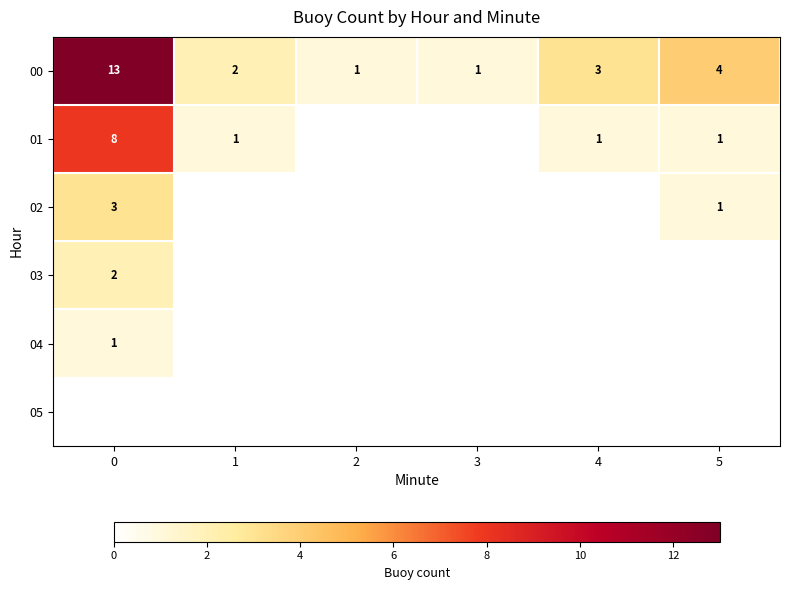

What is the spread (max minus min) of values at 1?

2